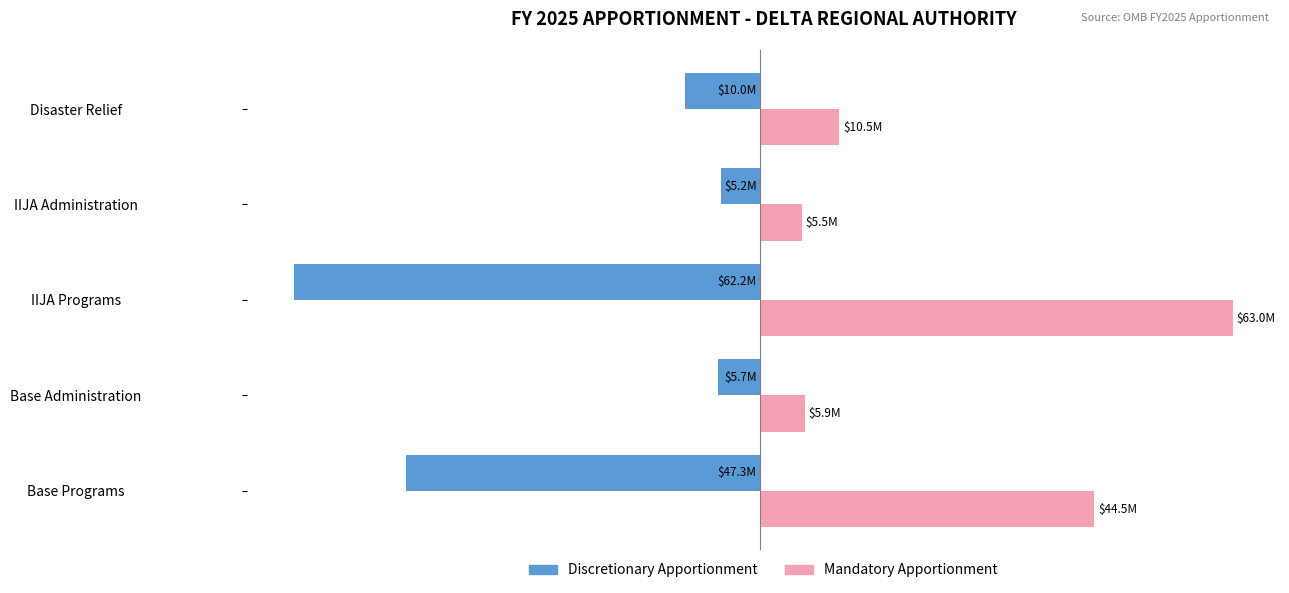

What are all the series names shown in the legend?

Discretionary Apportionment, Mandatory Apportionment